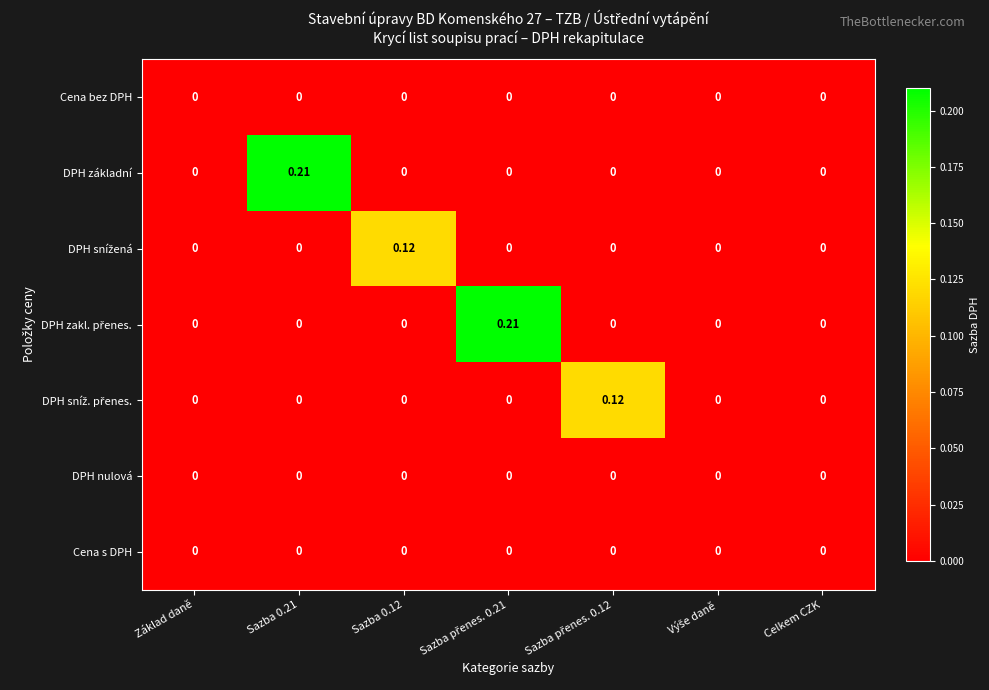

Between Základ daně and Sazba 0.21, which series saw the biggest shift?

DPH základní